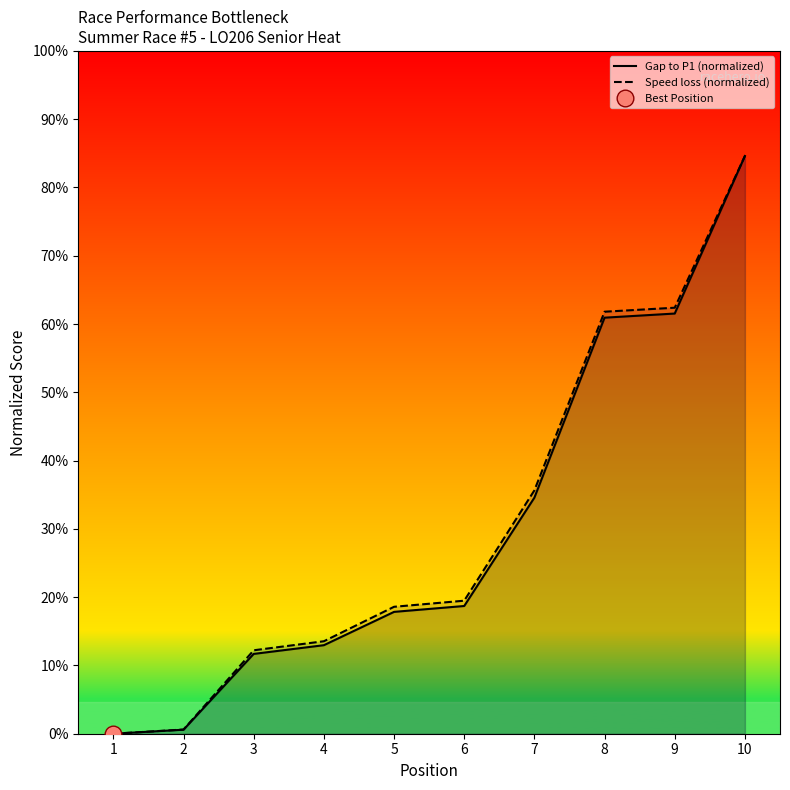

List the series in order of their peak value, highest first.

Gap to P1 (normalized), Speed loss (normalized)